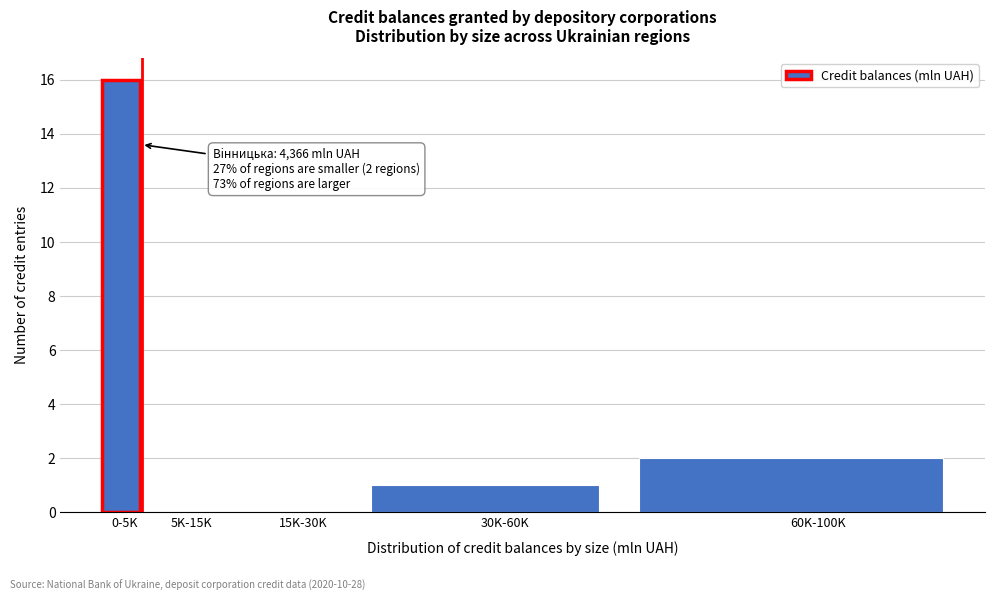

Reading right to left, what are all the values shown in this chart?

60K-100K=2	30K-60K=1	15K-30K=0	5K-15K=0	0-5K=16